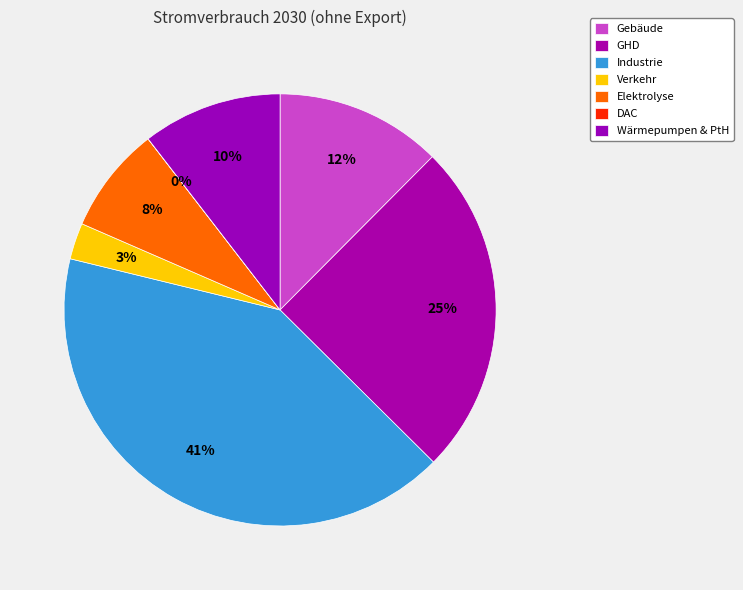

Does Wärmepumpen & PtH account for over 50% of the chart?

No